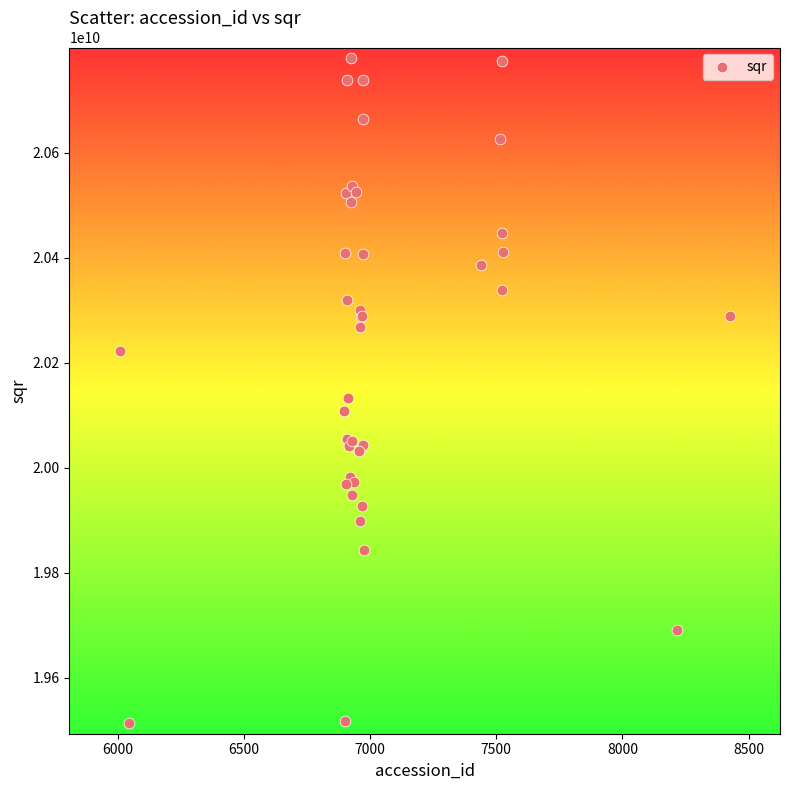

What Y value in the scatter plot is closest to 20145900060?

20132549472.6